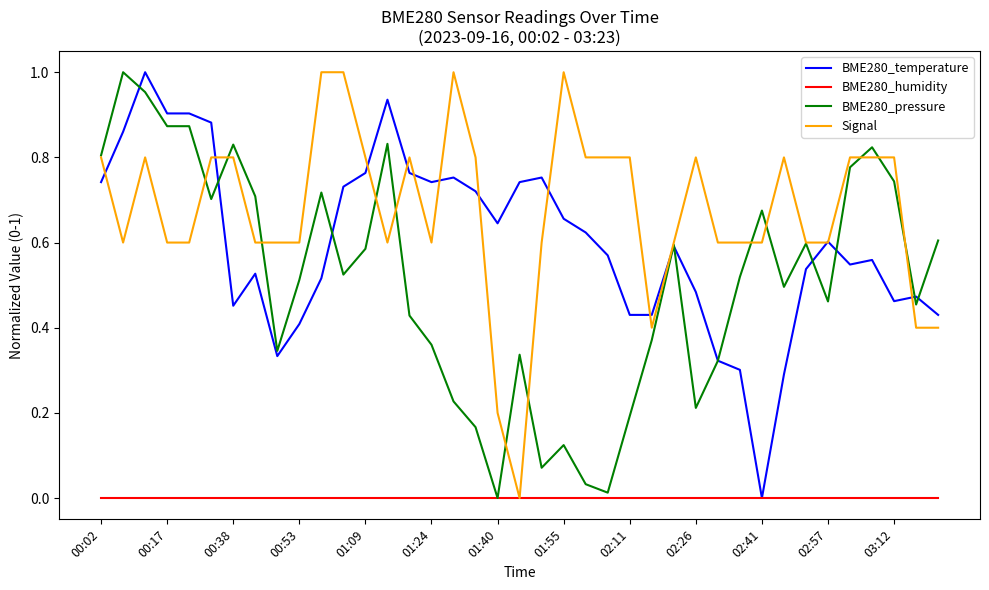

Which series has the largest total across all categories?

Signal